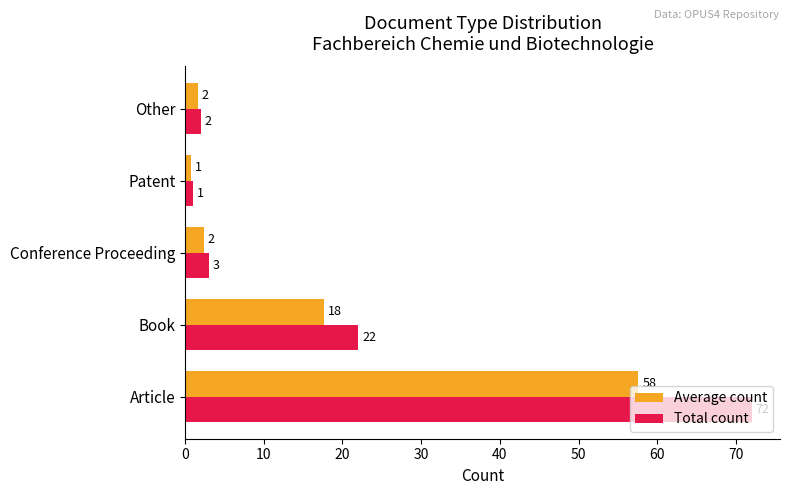

What is the minimum value shown in the chart?

0.8